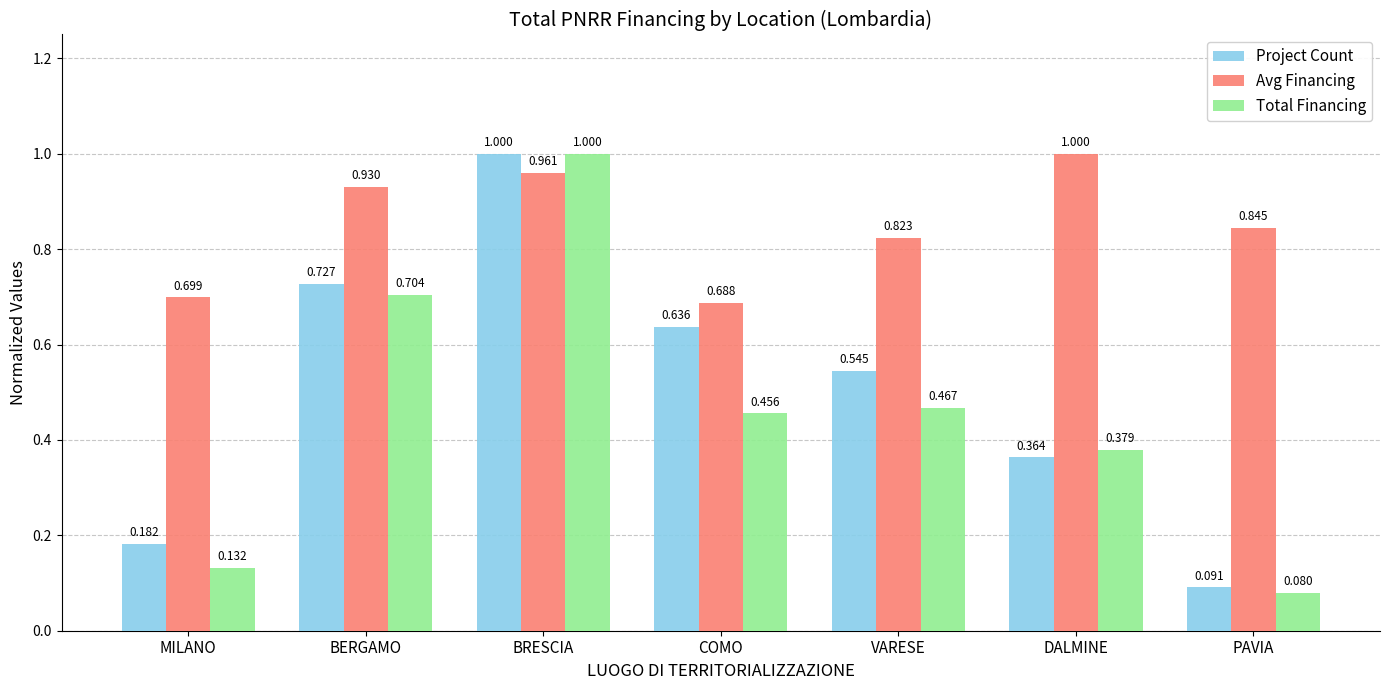

Where is Project Count nearest to the value 0?

PAVIA